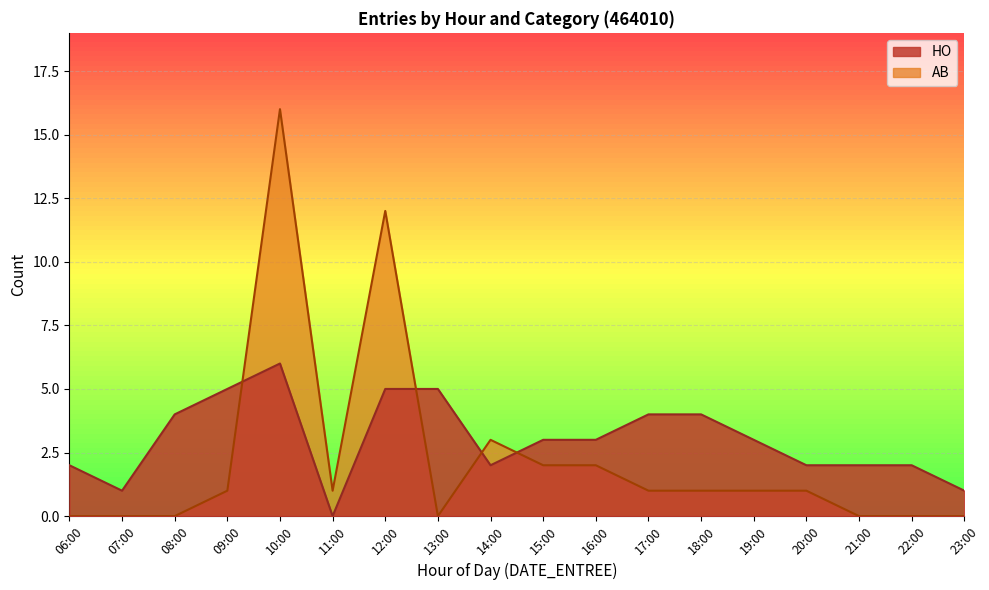

Rank the series by their maximum value, from highest to lowest.

AB, HO